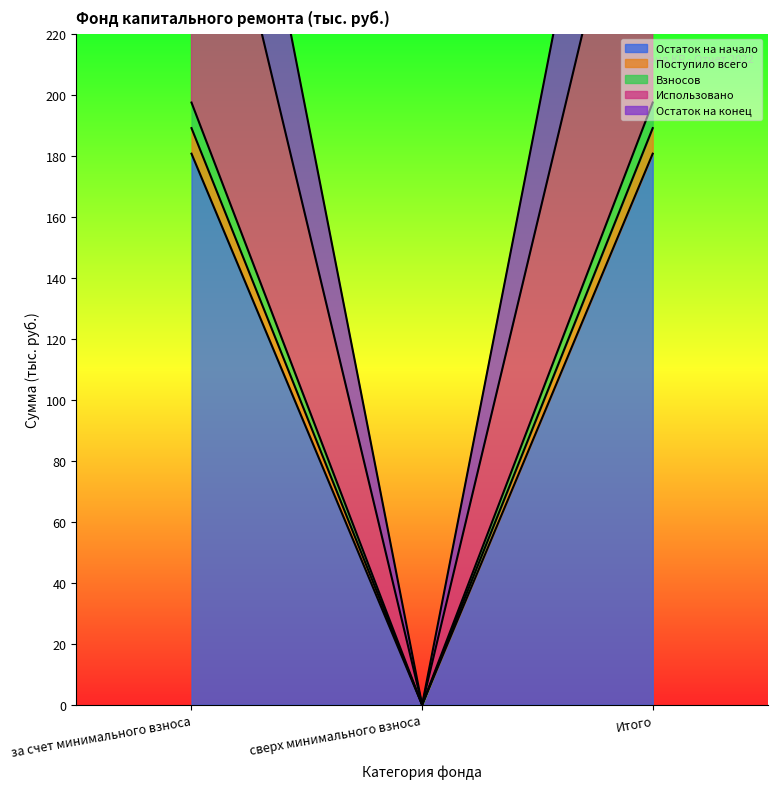

What is the spread (max minus min) of values at за счет минимального взноса?

205.8